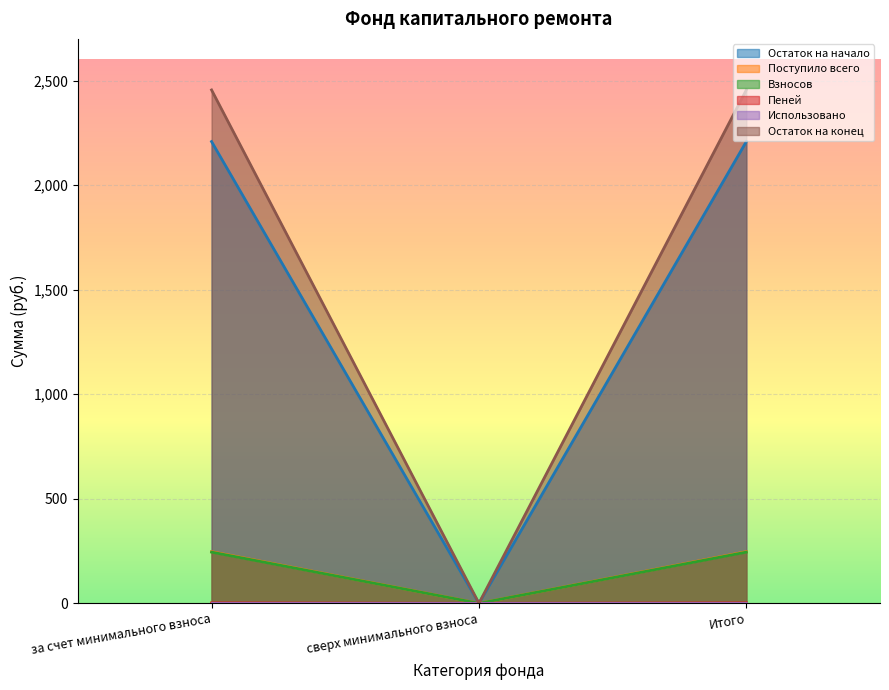

Which series has the largest total across all categories?

Остаток на конец